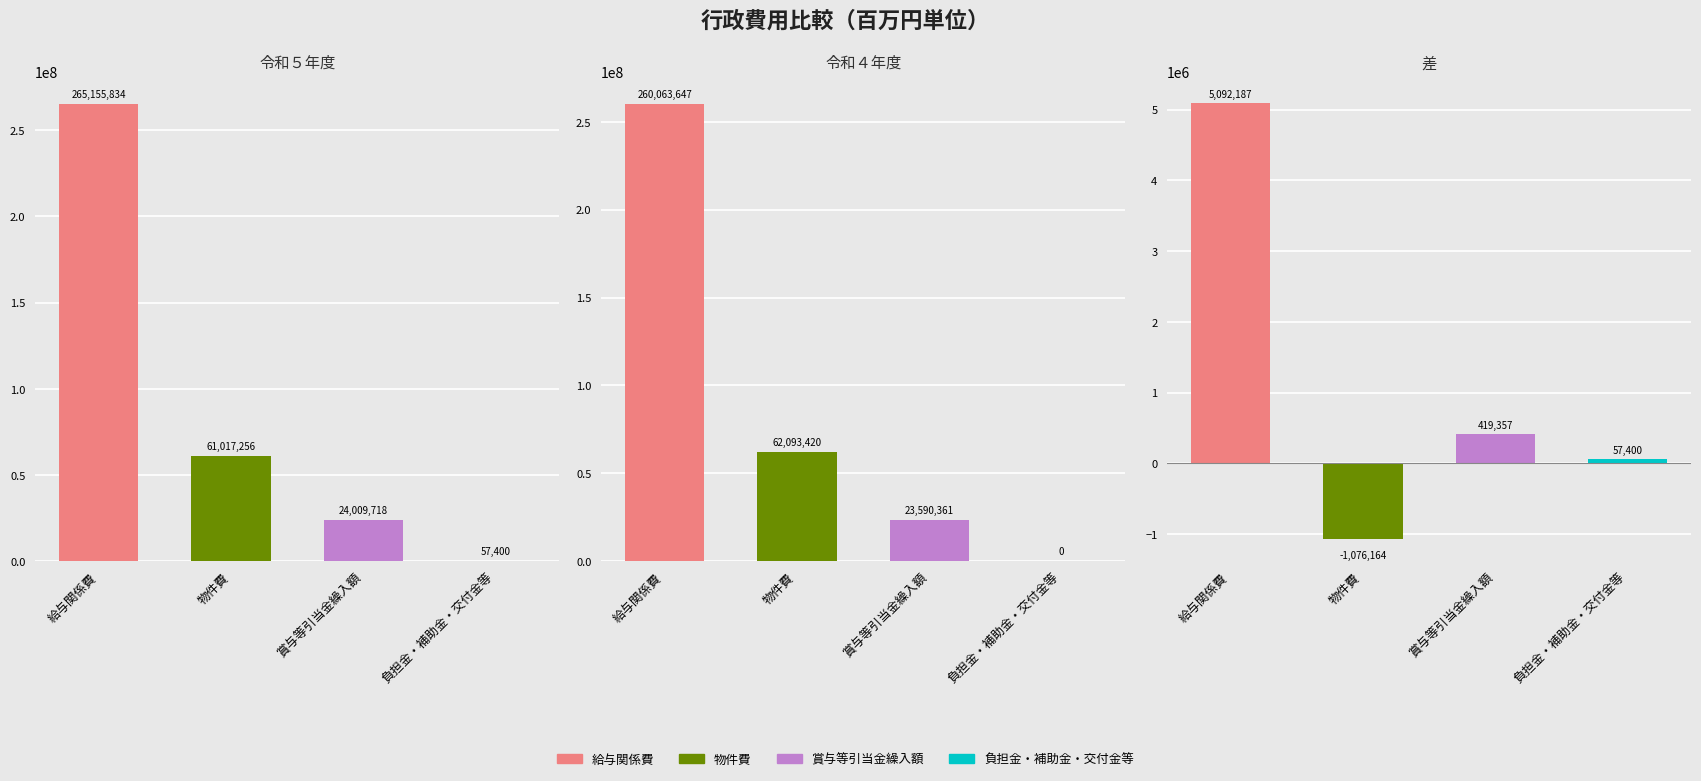

At which label is 令和５年度 closest to 132606617?

1